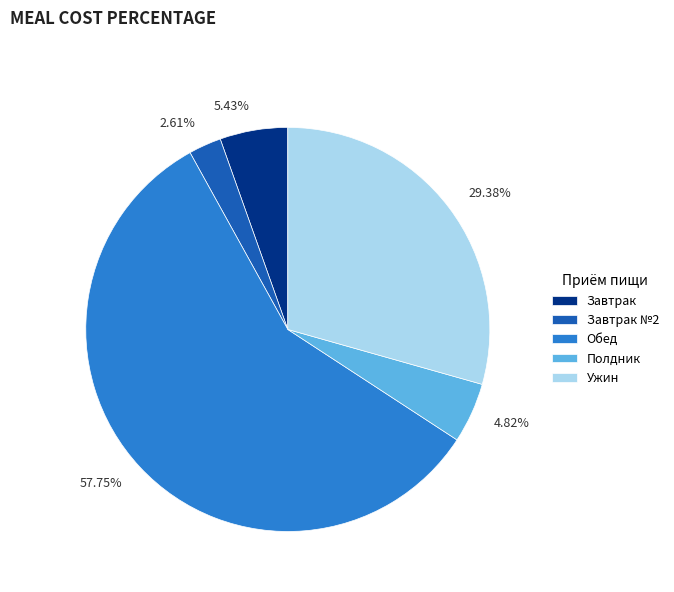

Is there a majority slice in this chart?

Yes